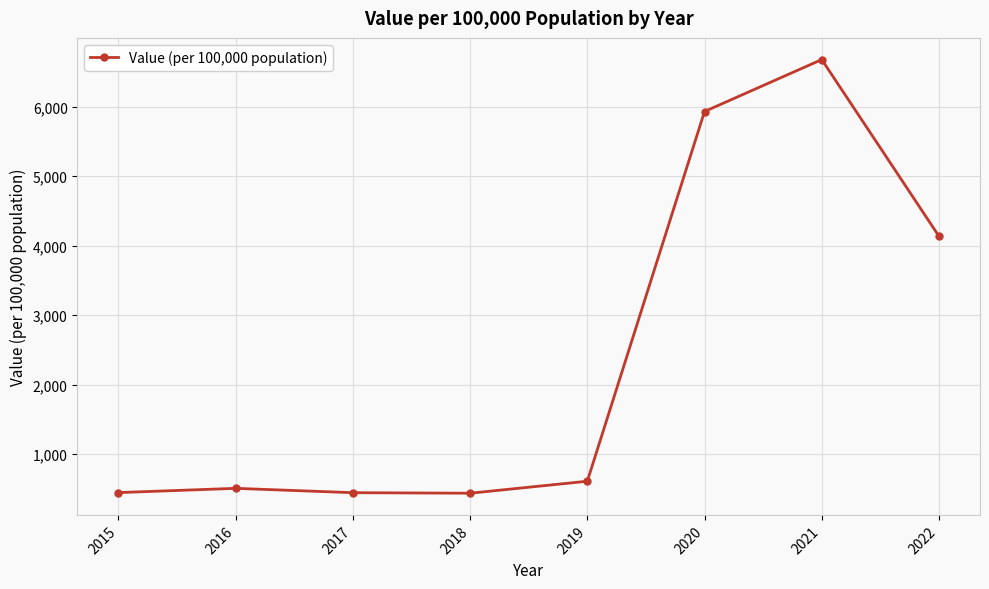

The value at 2019 is 338.4. True or false?

False